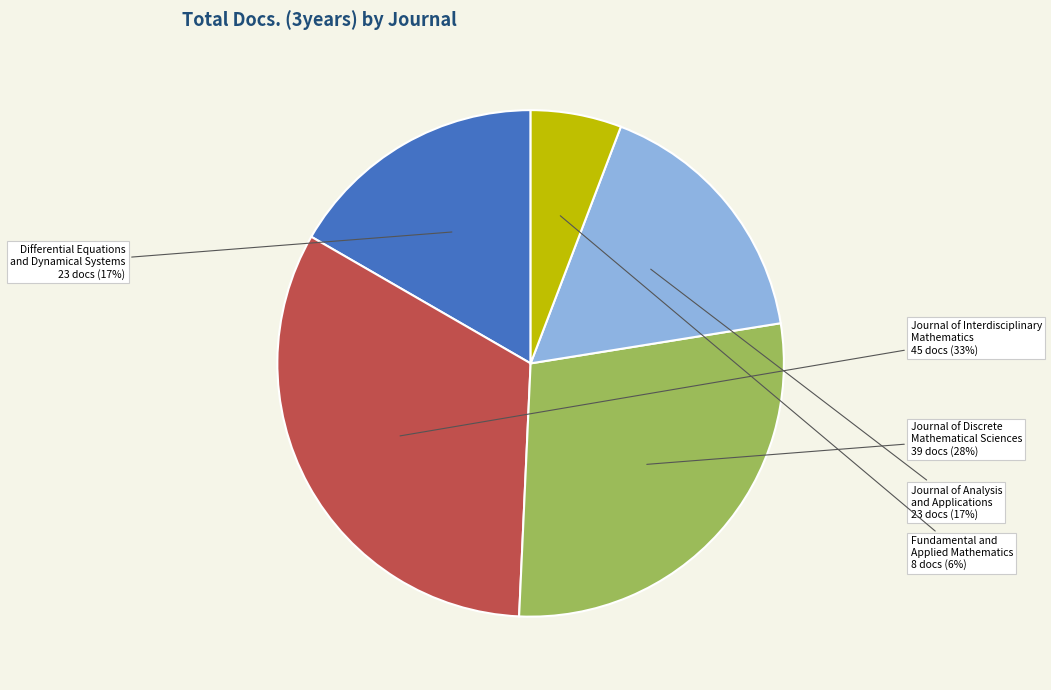

Is Differential Equations and Dynamical Systems the majority of the pie?

No